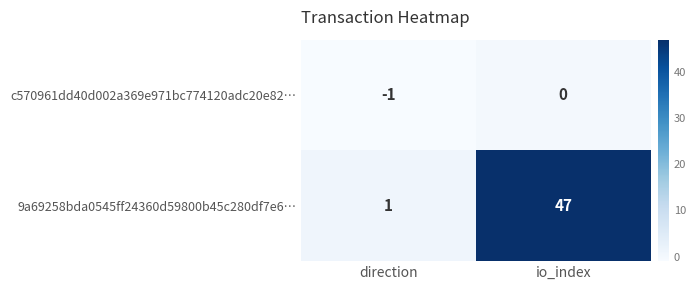

Reading left to right, extract all data points from this chart.

c570961dd40d002a369e971bc774120adc20e82…: -1	0
9a69258bda0545ff24360d59800b45c280df7e6…: 1	47